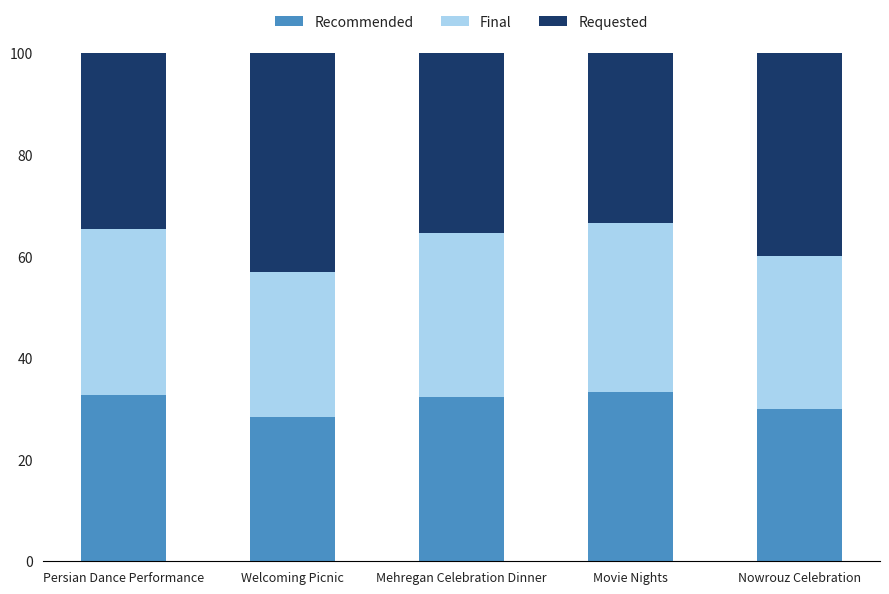

What is the minimum value for Recommended?

28.4